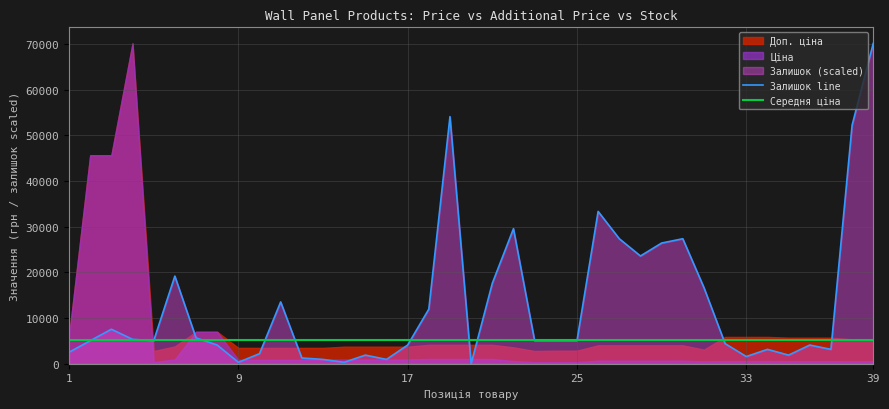

Is it true that Залишок equals 377.1 at 38?

False